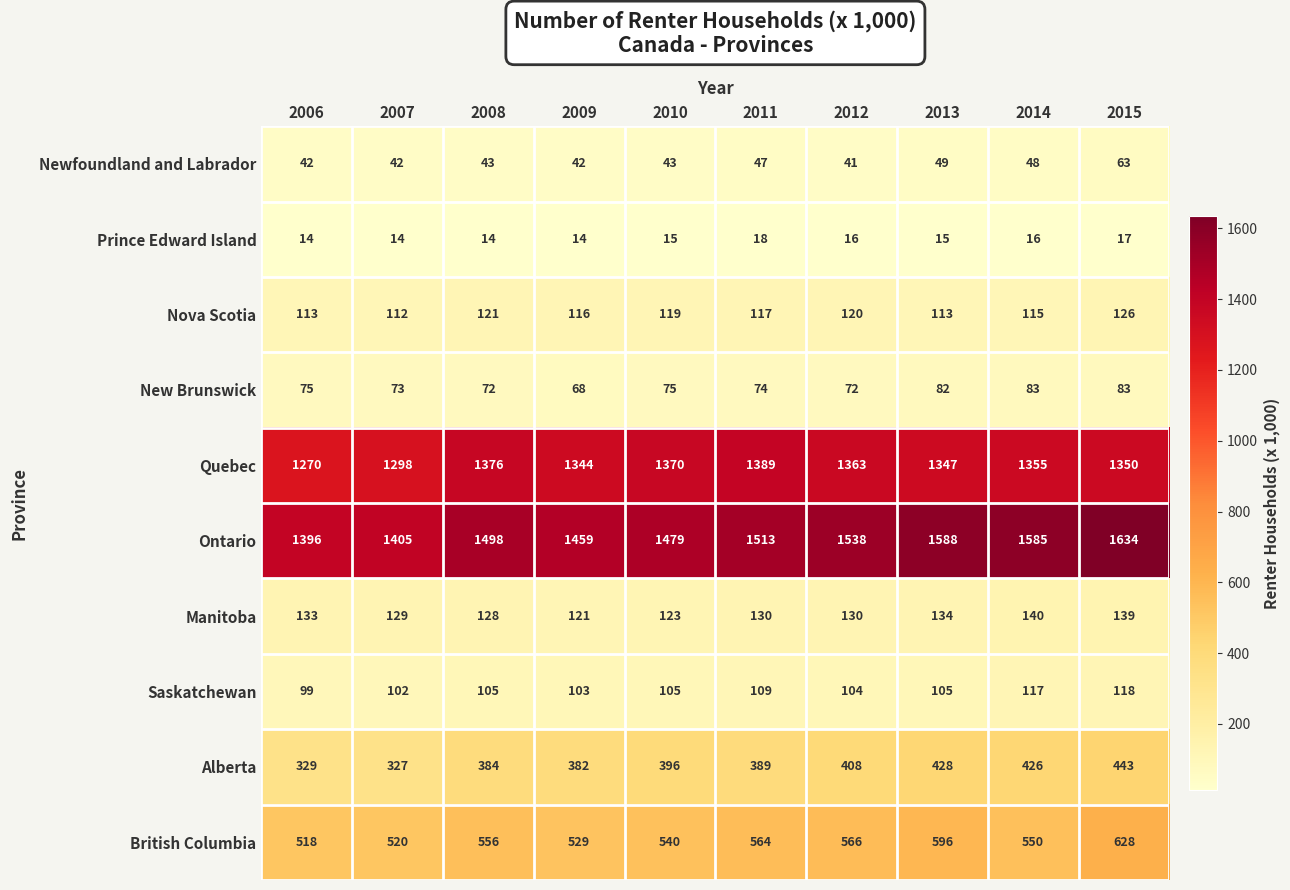

Count the number of data series in this chart.

10